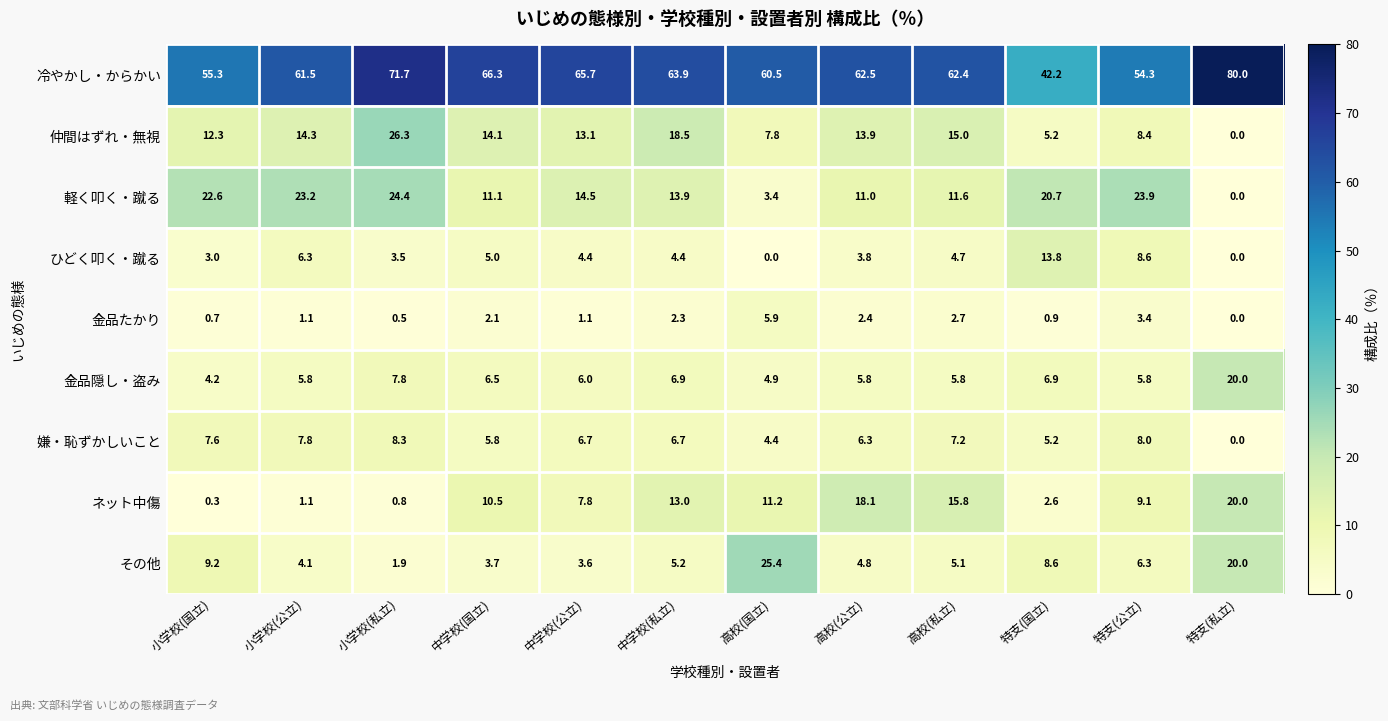

Is it true that ネット中傷 equals 0.8 at 小学校(私立)?

True